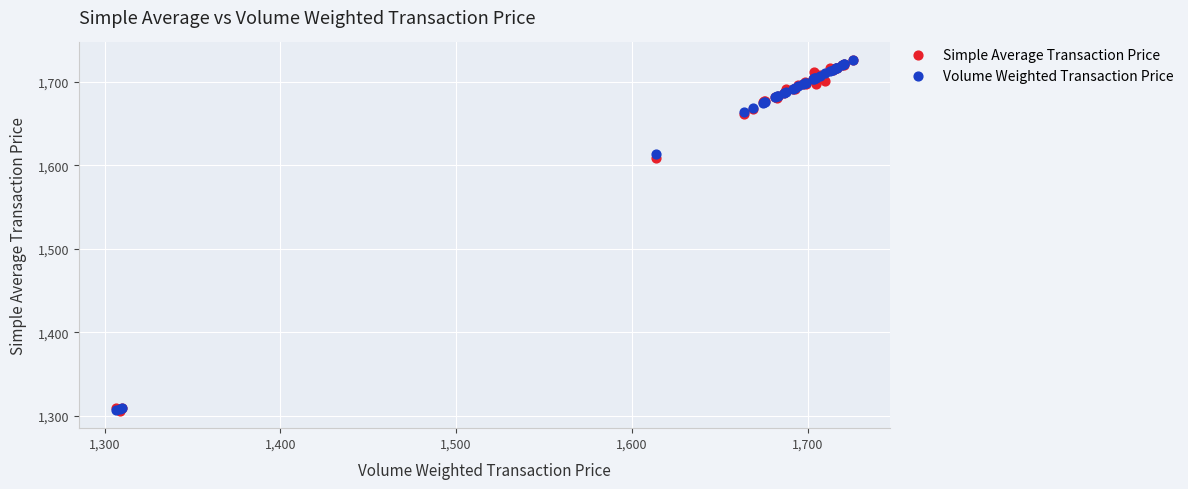

In the Volume Weighted Transaction Price series, what Y value is closest to 1516?

1613.9